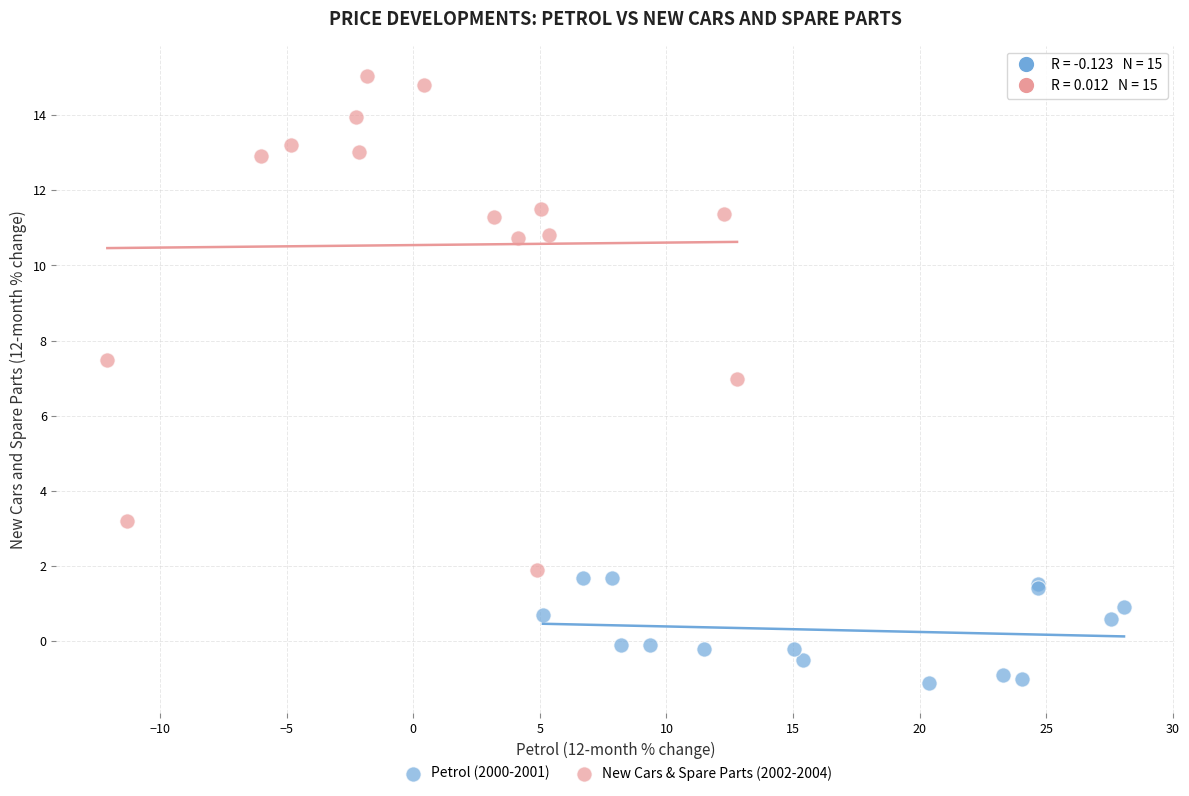

Which series has the widest spread of Y values?

New Cars & Spare Parts (2002-2004)